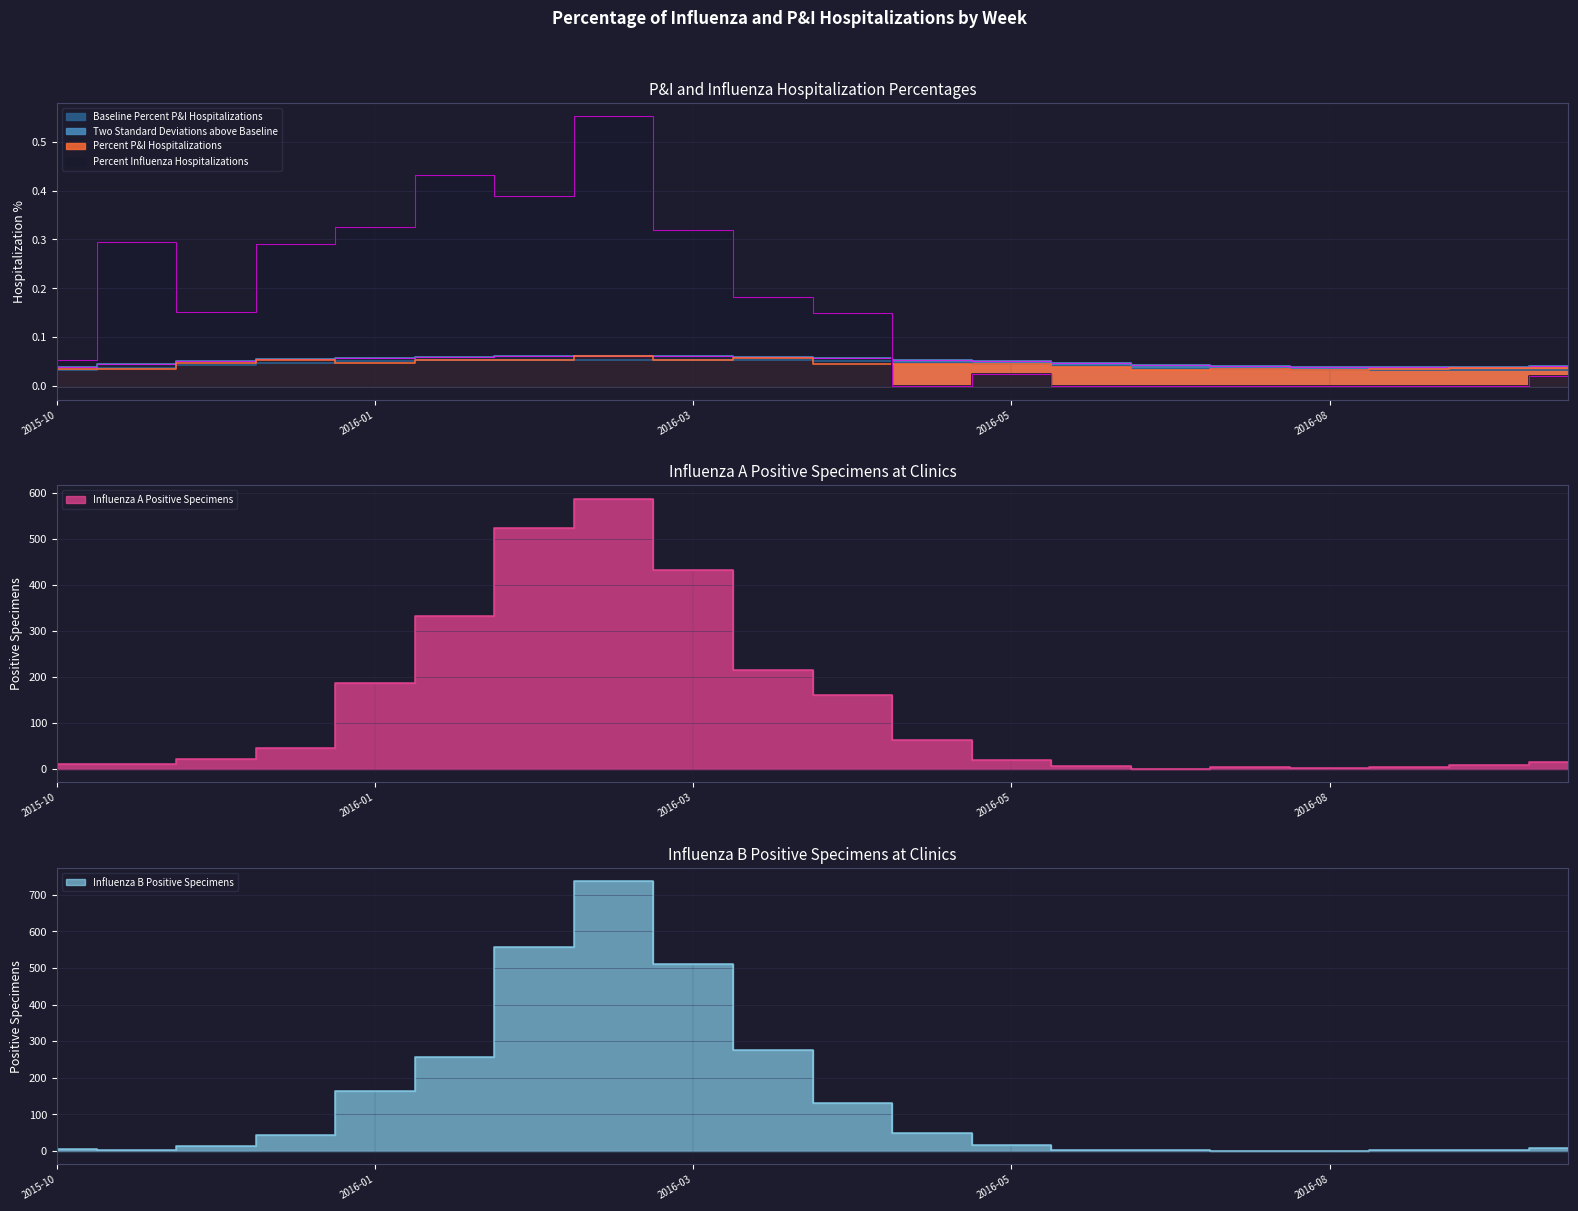

What is the total value across all series at 2015-11-07?

14.4